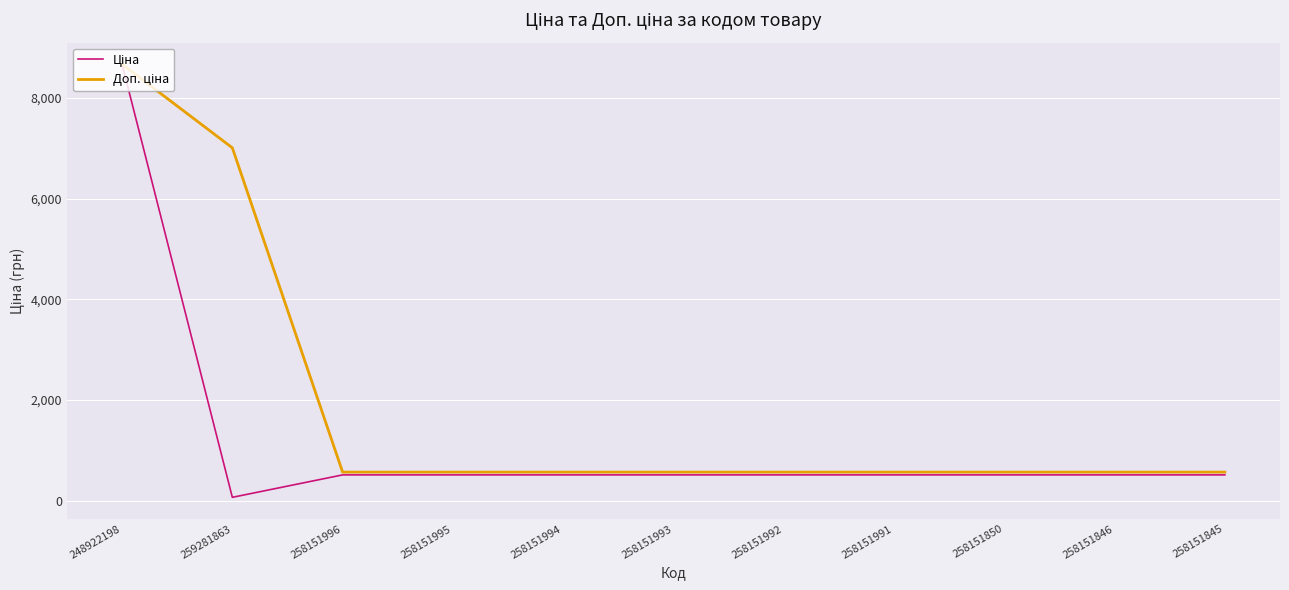

At which category is the sum across all series the highest?

248922198